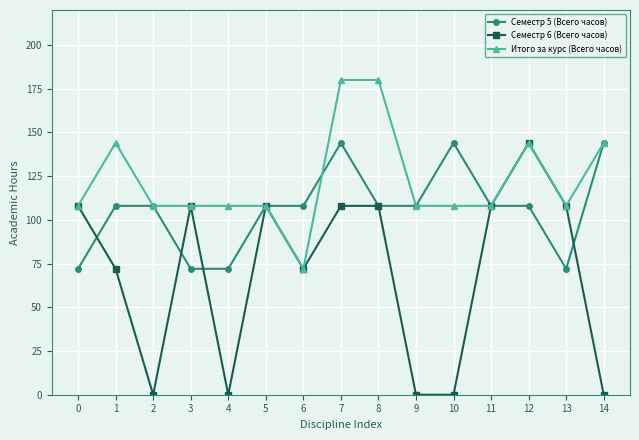

Reading left to right, extract all data points from this chart.

Семестр 5 (Всего часов): 0=72	1=108	2=108	3=72	4=72	5=108	6=108	7=144	8=108	9=108	10=144	11=108	12=108	13=72	14=144
Семестр 6 (Всего часов): 0=108	1=72	2=0	3=108	4=0	5=108	6=72	7=108	8=108	9=0	10=0	11=108	12=144	13=108	14=0
Итого за курс (Всего часов): 0=108	1=144	2=108	3=108	4=108	5=108	6=72	7=180	8=180	9=108	10=108	11=108	12=144	13=108	14=144